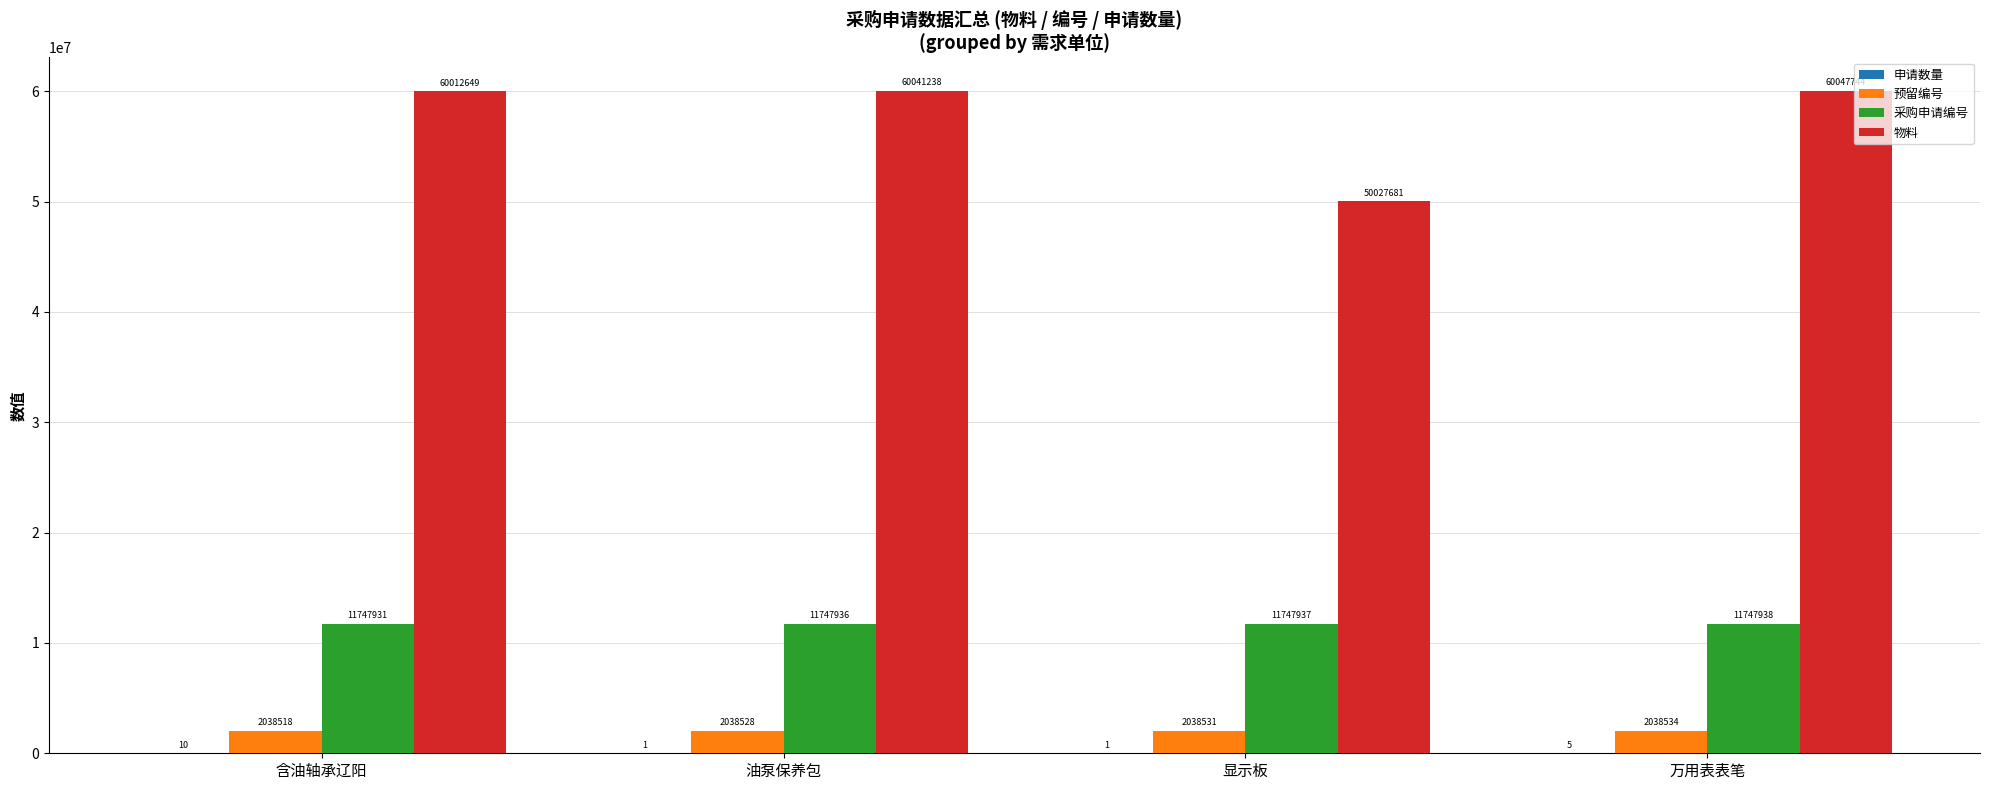

Are the bars grouped side by side (vs. stacked)?

Yes